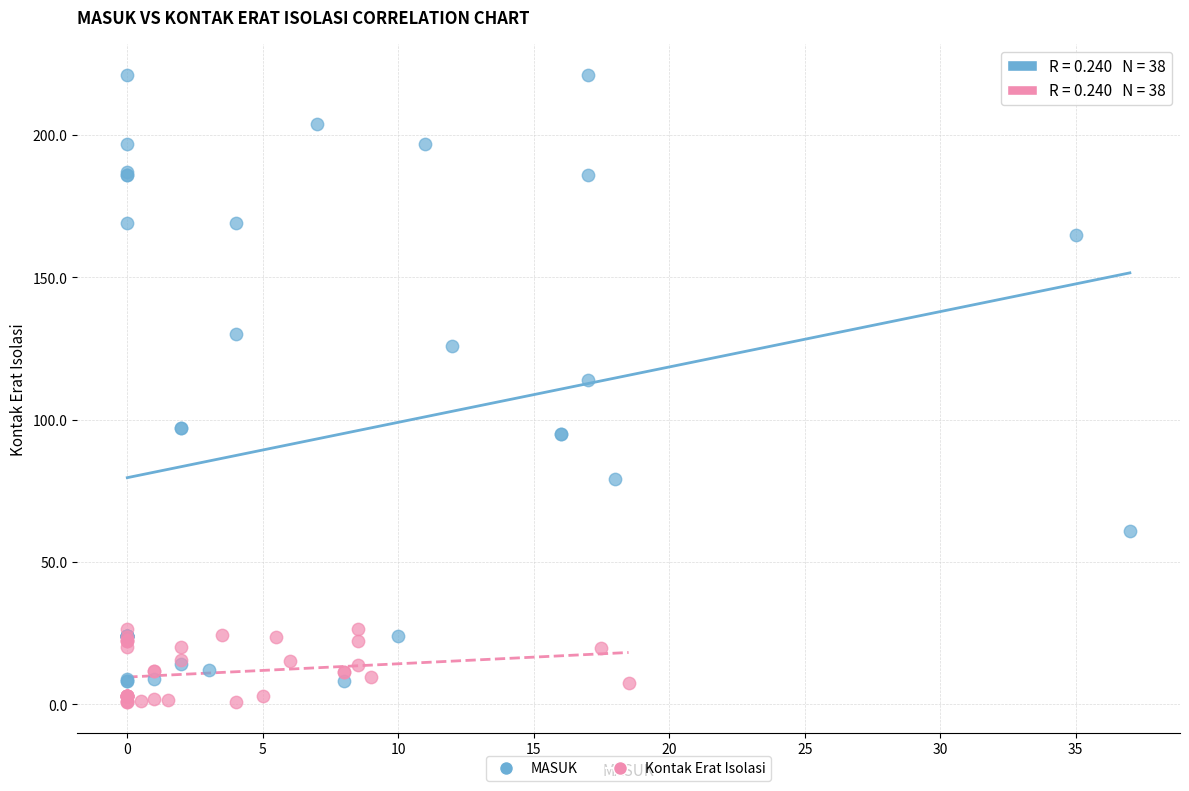

Which series has the widest spread of Y values?

MASUK